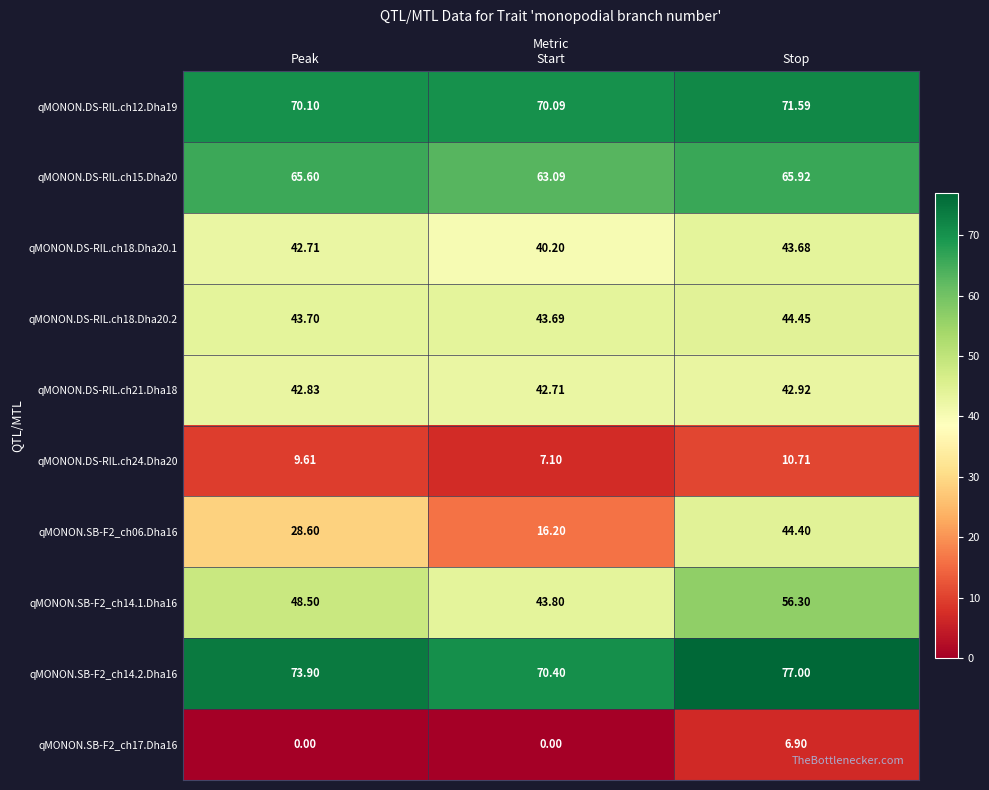

Where does the qMONON.DS-RIL.ch24.Dha20 series first go above 9?

Peak